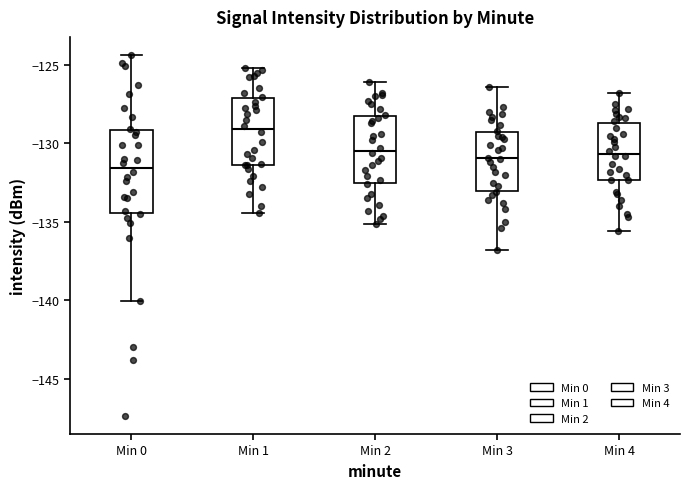

Reading left to right, read every box against the y-axis: the position of its median line, the range the box covers, and the ends of its whiskers. The values are not printed on the chart, so give them approximately, as read against the axis.

Min 0: median -131.5, box -134.5 to -129.0, whiskers -140.0 to -124.5
Min 1: median -129.0, box -131.5 to -127.0, whiskers -134.5 to -125.0
Min 2: median -130.5, box -132.5 to -128.0, whiskers -135.0 to -126.0
Min 3: median -131.0, box -133.0 to -129.5, whiskers -137.0 to -126.5
Min 4: median -130.5, box -132.5 to -128.5, whiskers -135.5 to -127.0